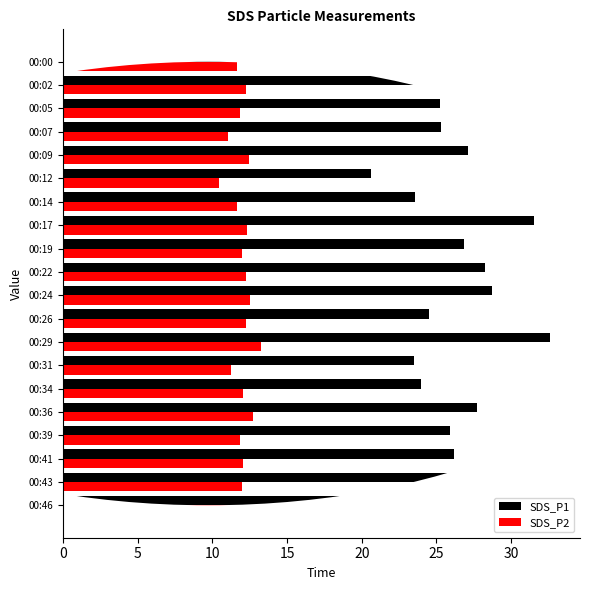

Which series has the widest spread of values?

SDS_P1